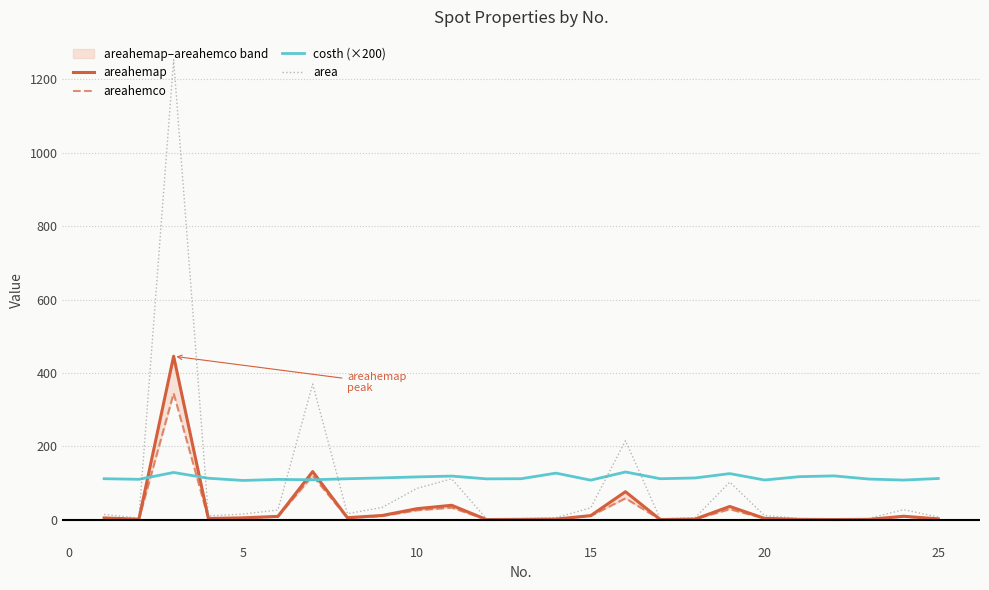

In areahemco, how many points are higher than both neighbors (excluding endpoints)?

6